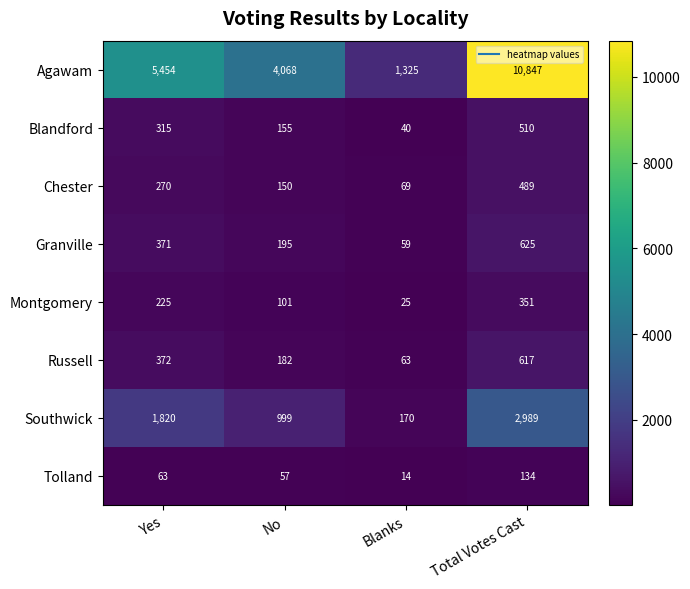

What is the difference between the Tolland values at No and Total Votes Cast?

77